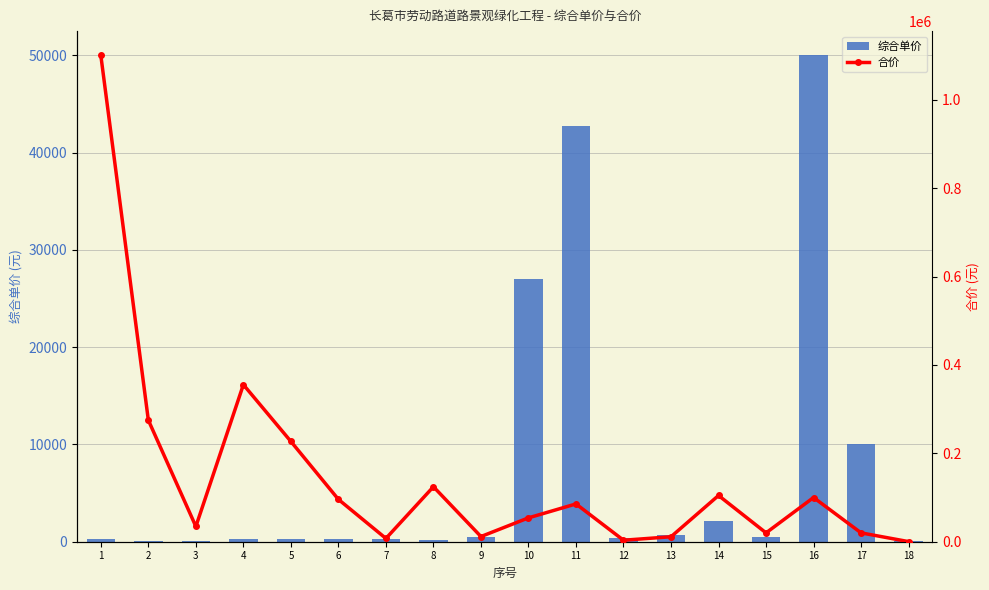

How many data points does each series have?

18